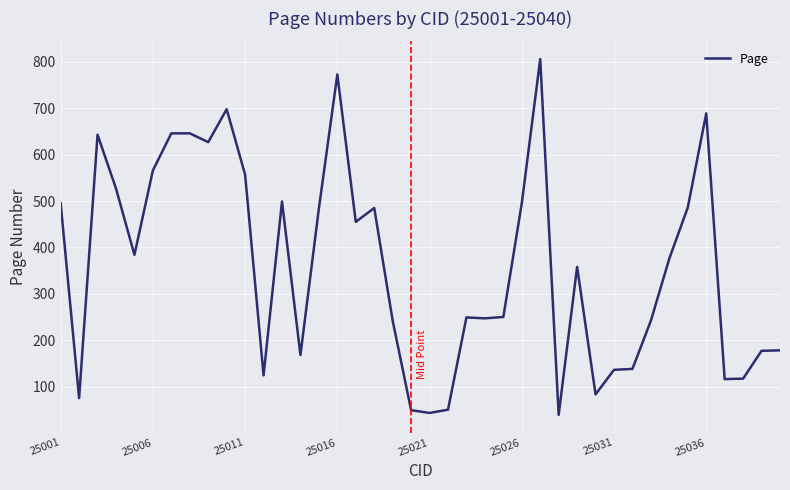

What is the difference between the maximum and minimum values?

767